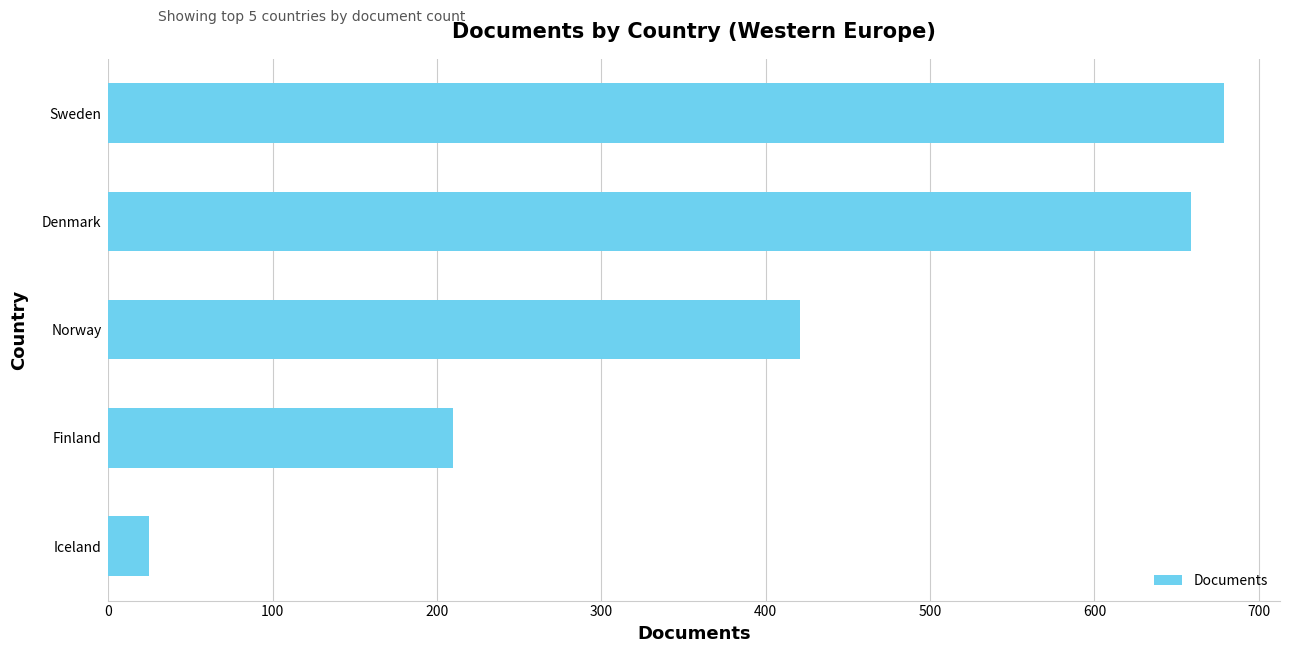

The value at Sweden is 1002. True or false?

False